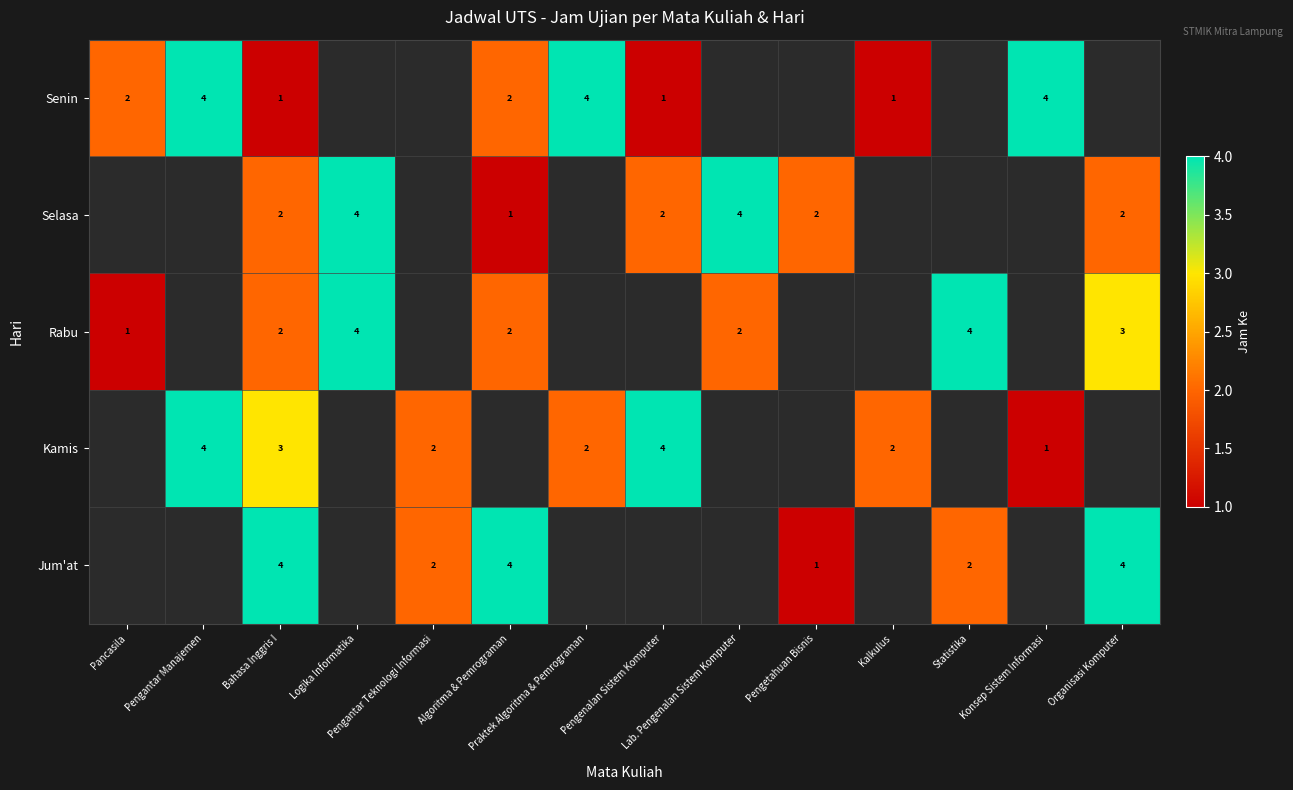

Where is Senin nearest to the value 2?

Pancasila